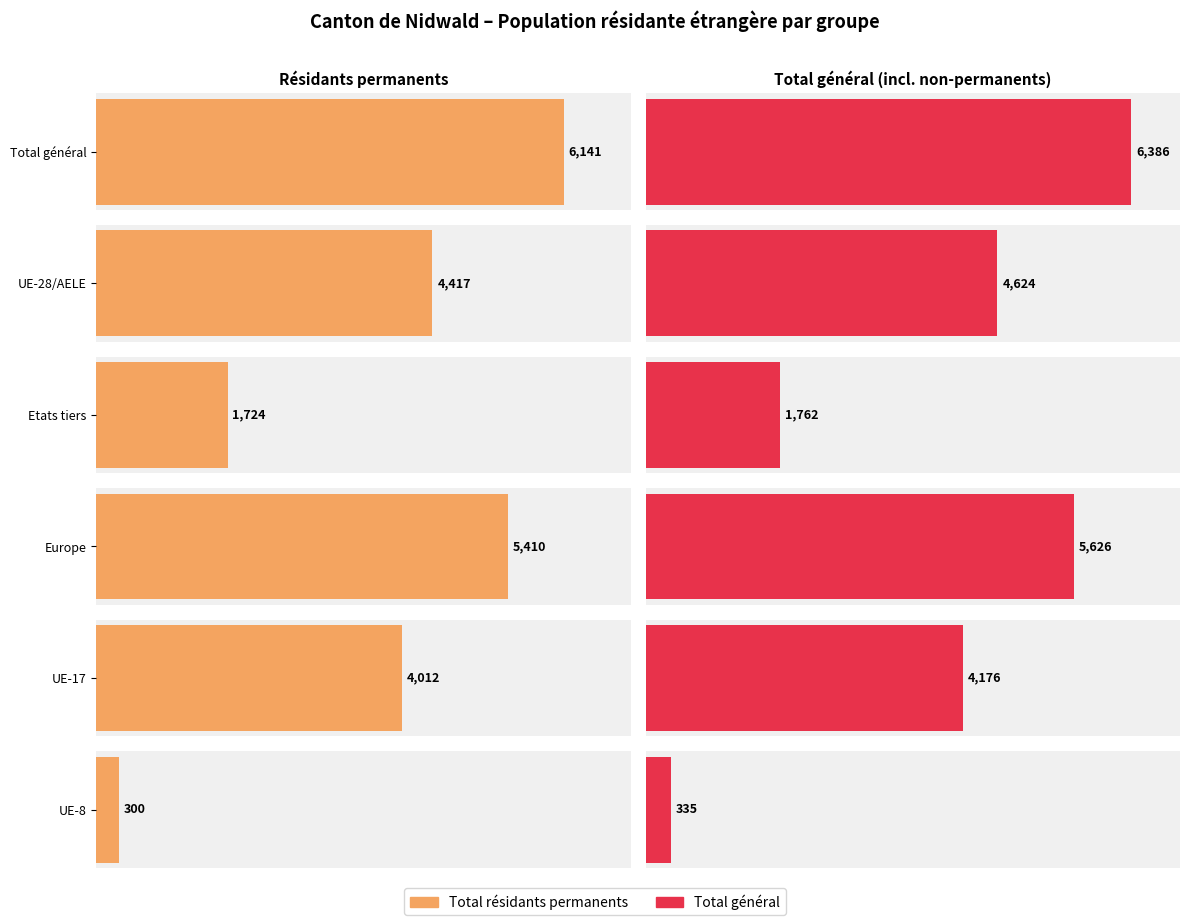

Does the chart contain stacked bars?

No